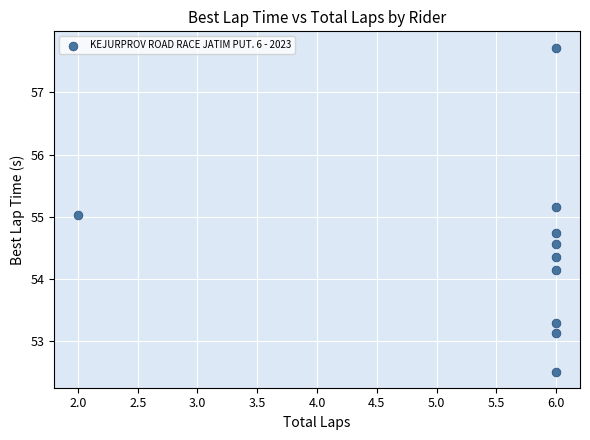

What is the average X value?

5.6